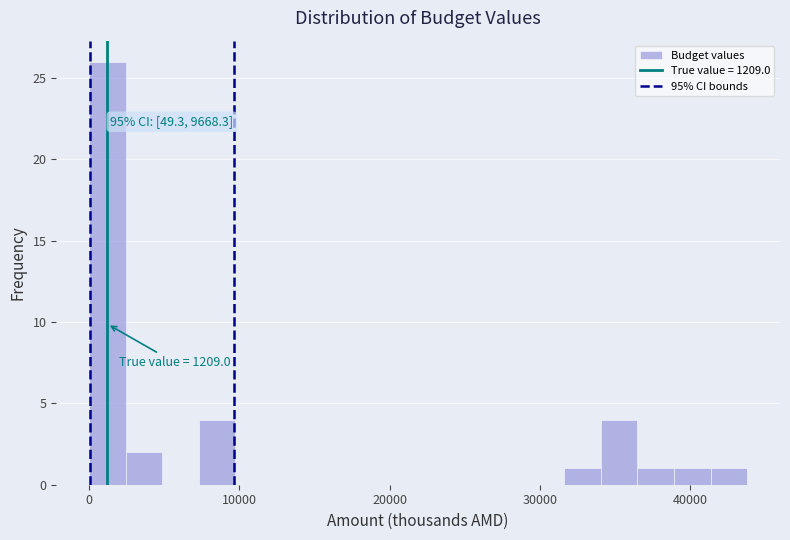

Read against the x-axis, roughly where is the centre of the tallest bar?

1000